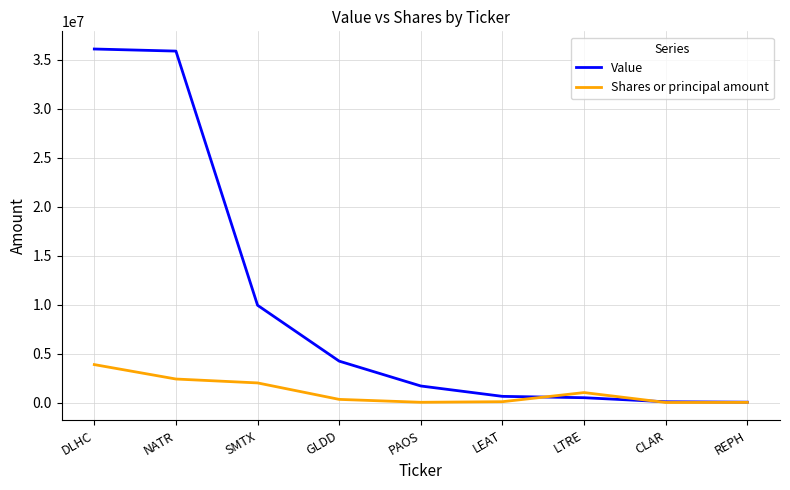

List the series in order of their peak value, highest first.

Value, Shares or principal amount